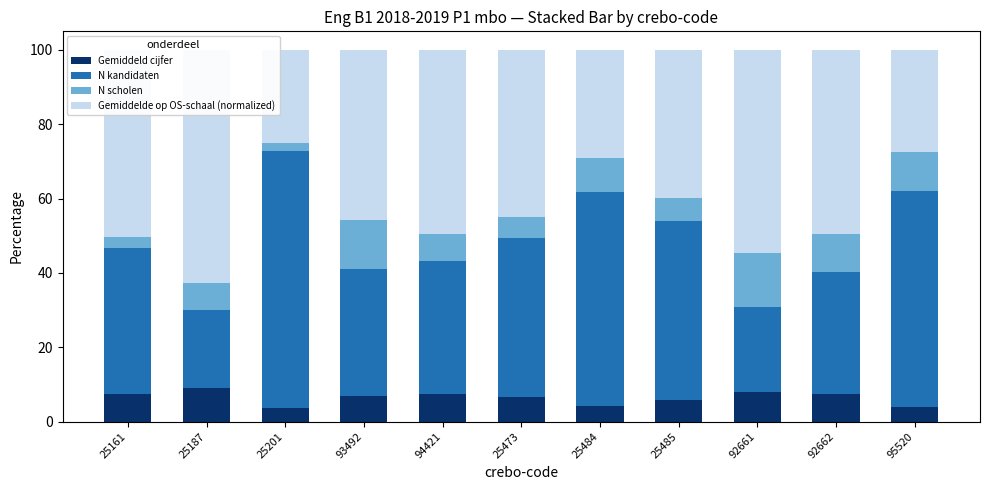

Read the N scholen value at 25187.

7.3